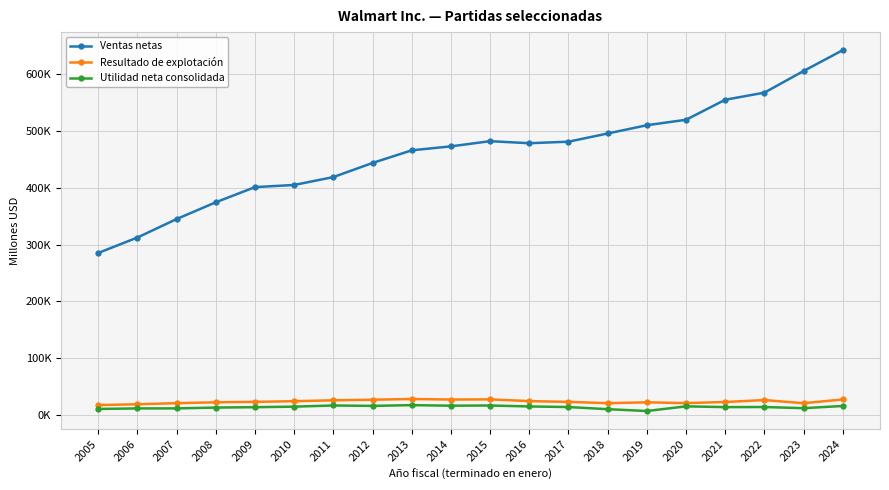

What are all the series names shown in the legend?

Ventas netas, Resultado de explotación, Utilidad neta consolidada